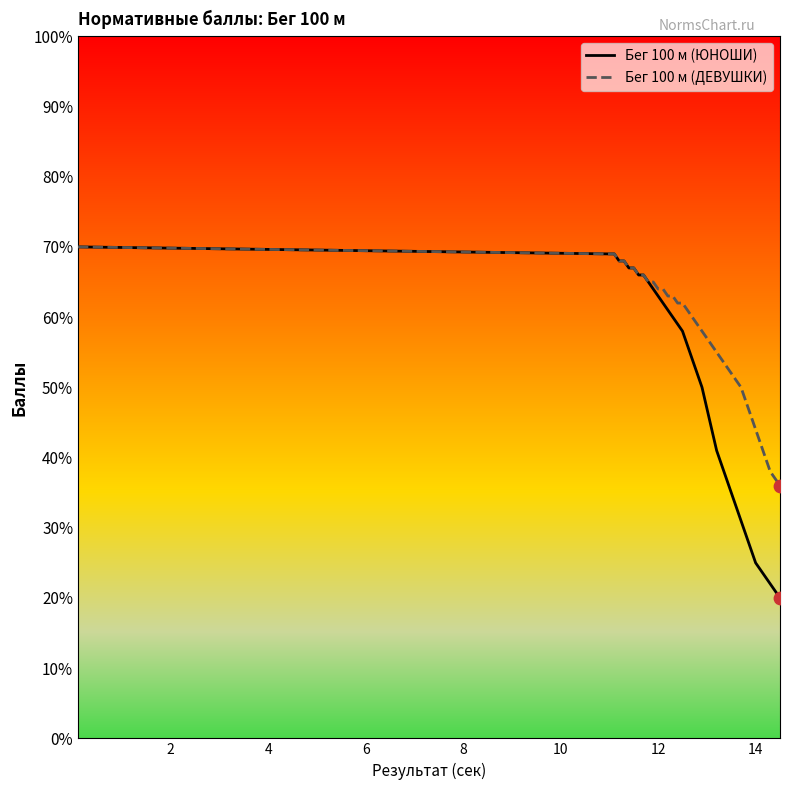

Which series has the largest total across all categories?

Бег 100 м (ДЕВУШКИ)